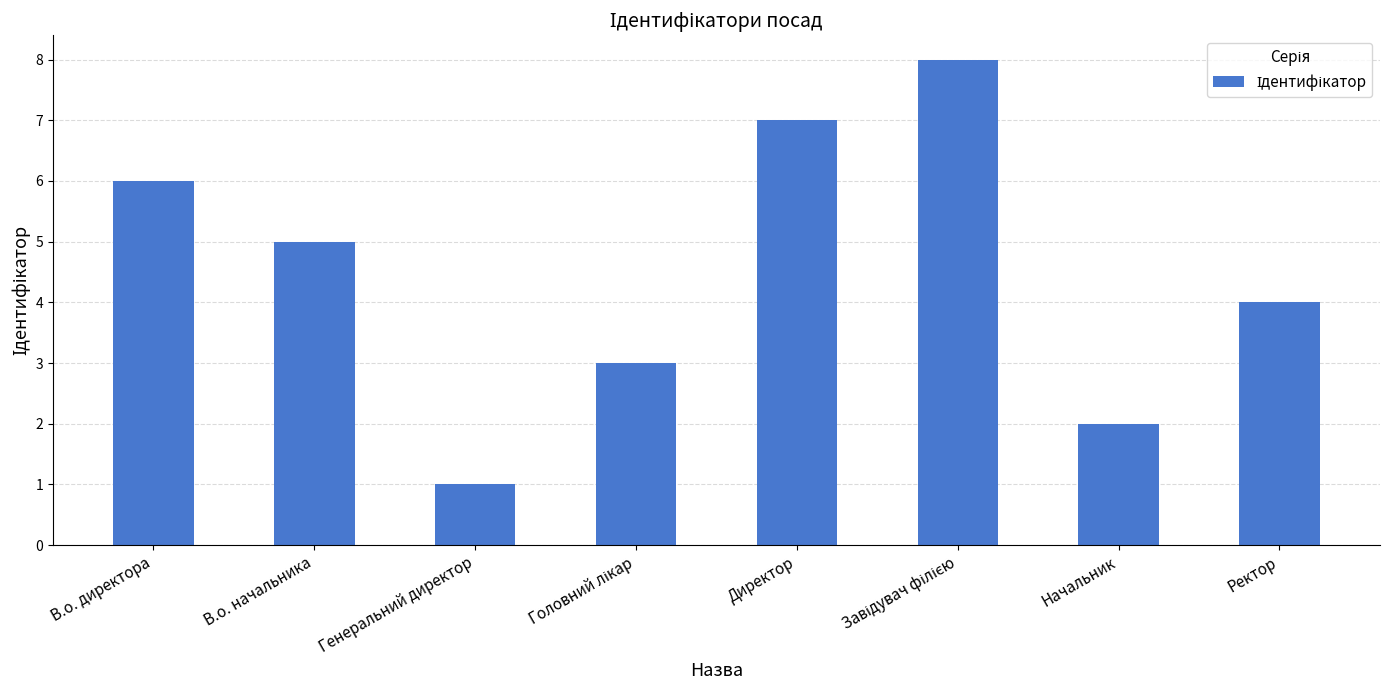

What is the change in value from Директор to Ректор?

-3